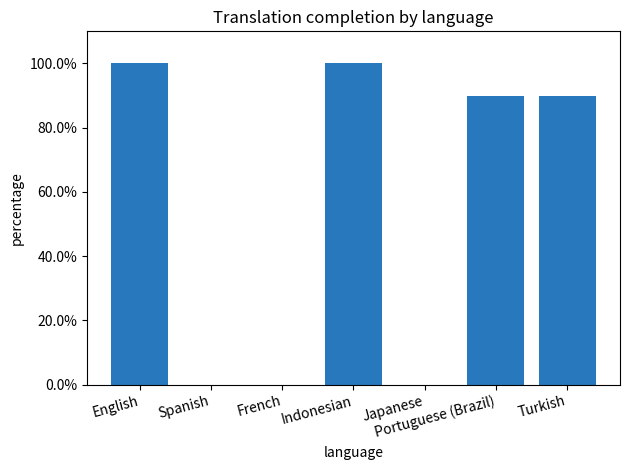

Count the number of data series in this chart.

1